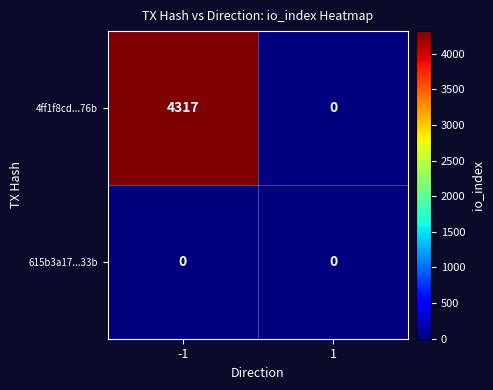

The 4ff1f8cd...76b series shows -3019 at 1. True or false?

False